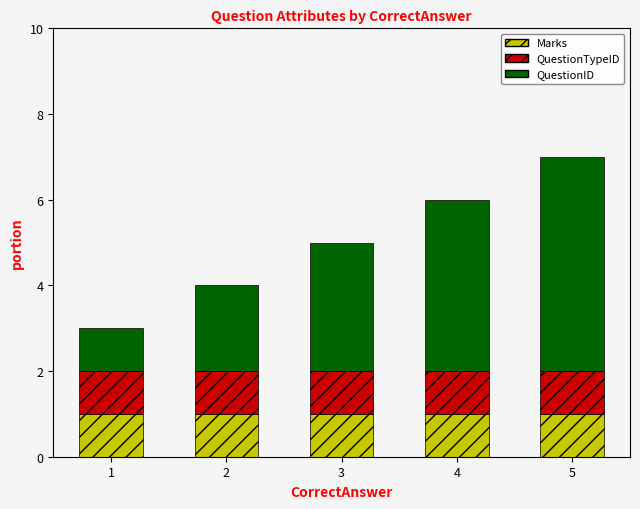

At which category is the sum across all series the highest?

5